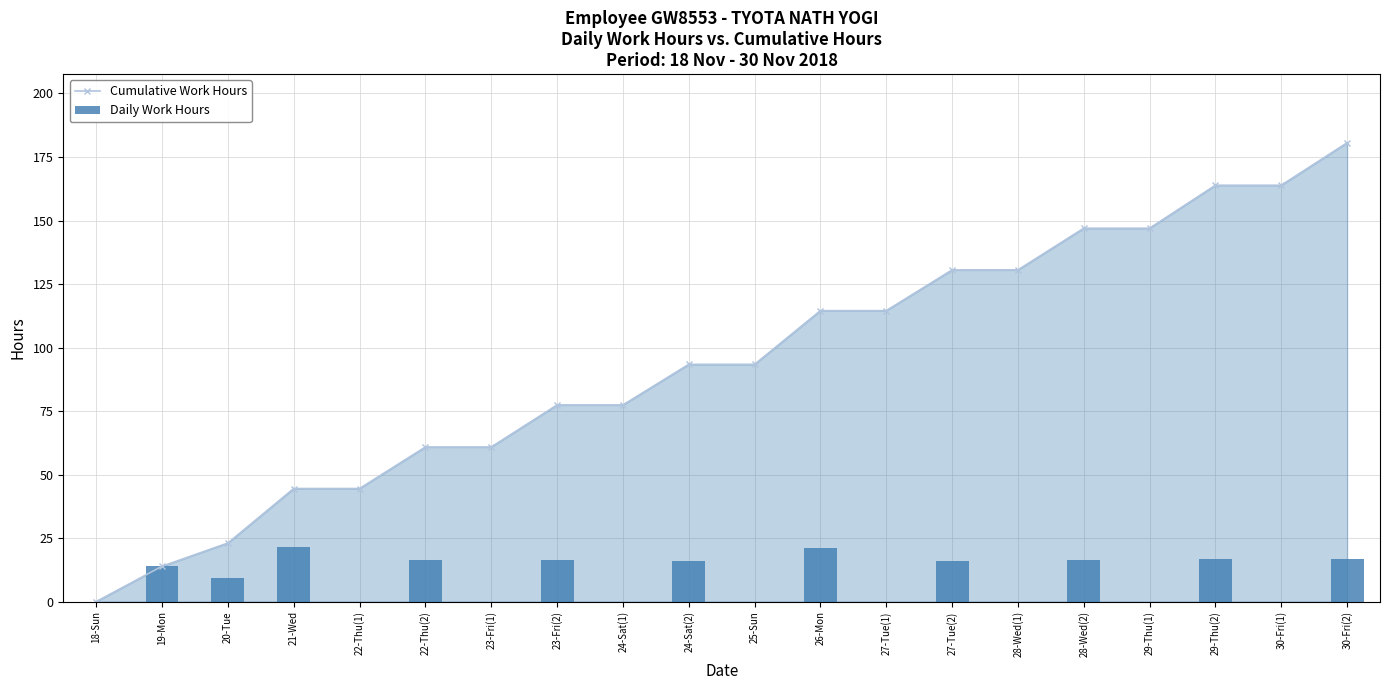

Rank the series by their maximum value, from highest to lowest.

Cumulative Work Hours, Daily Work Hours